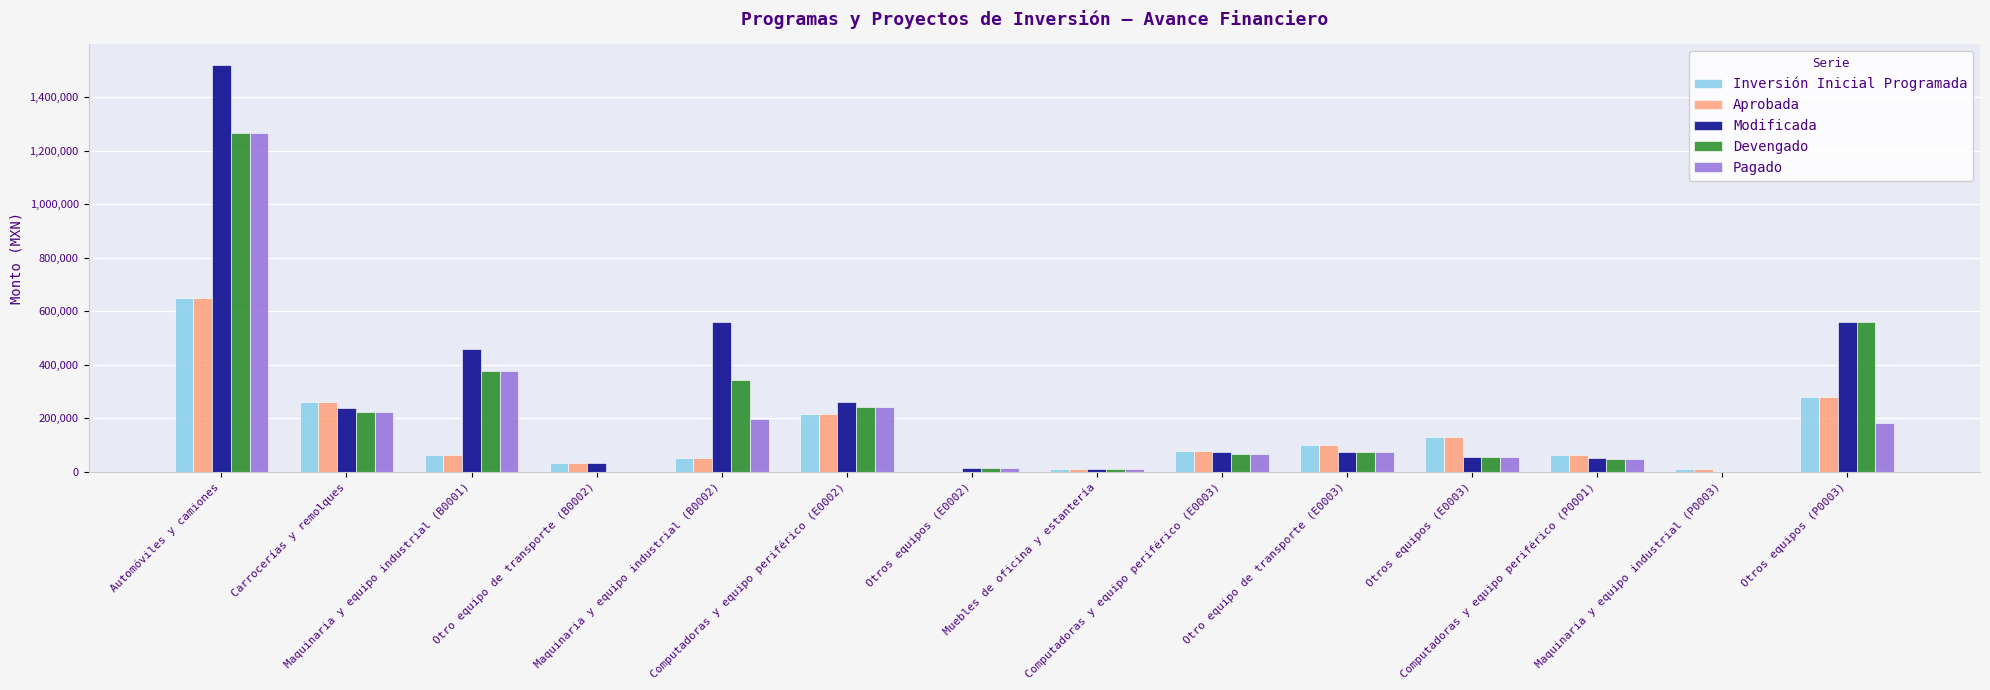

What are all the series names shown in the legend?

Inversión Inicial Programada, Aprobada, Modificada, Devengado, Pagado